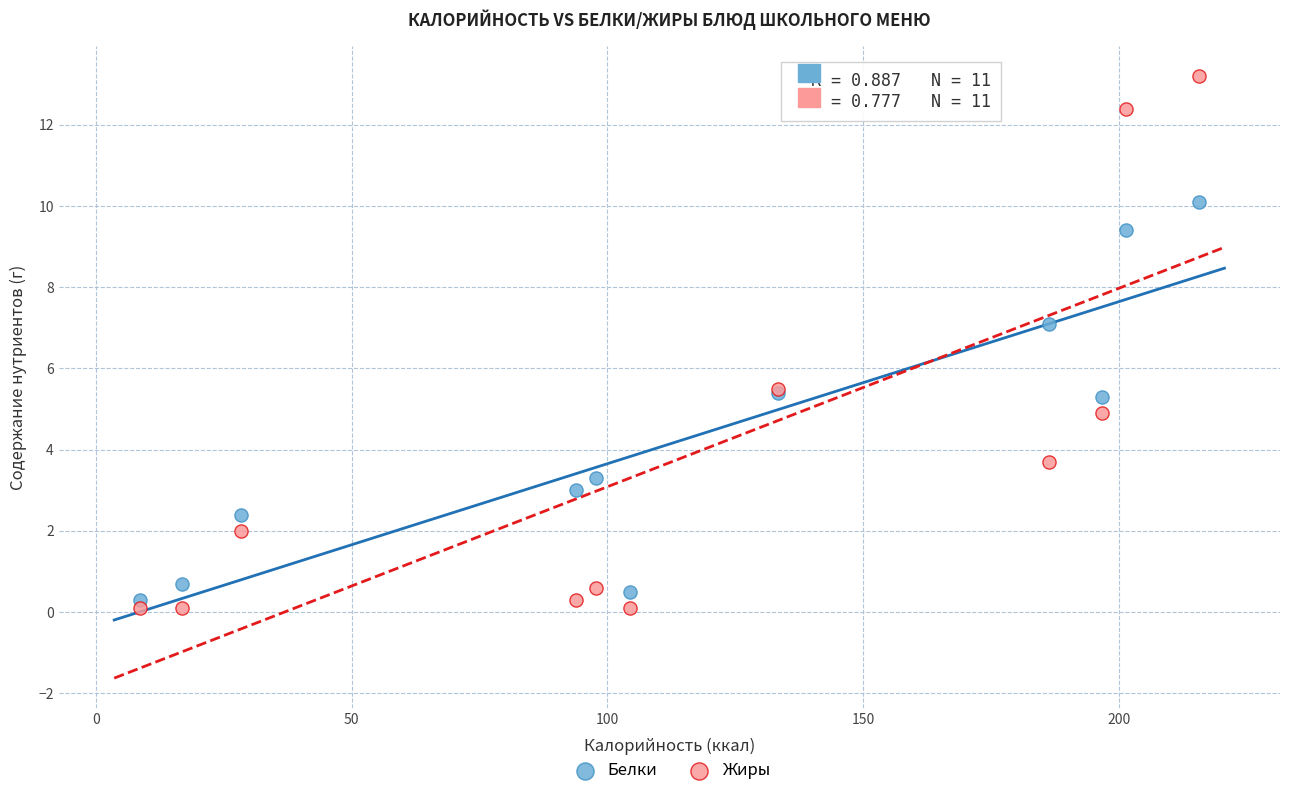

What are all the series names shown in the legend?

Белки, Жиры